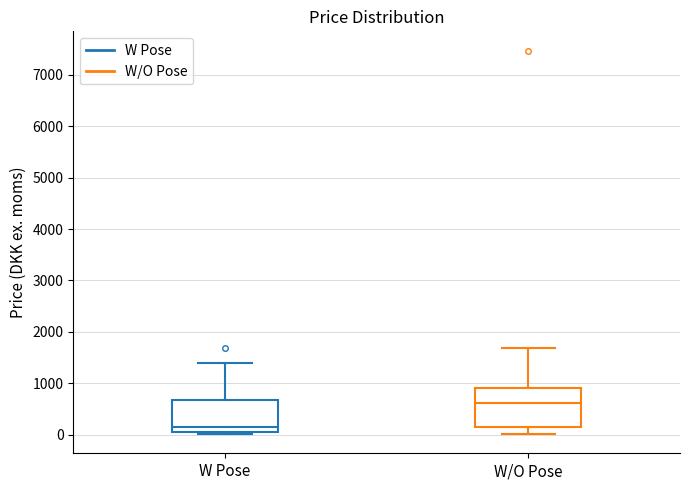

Where does the lower whisker of the box for W/O Pose end on the y-axis? The values are not printed on the chart, so give them approximately, as read against the axis.

0